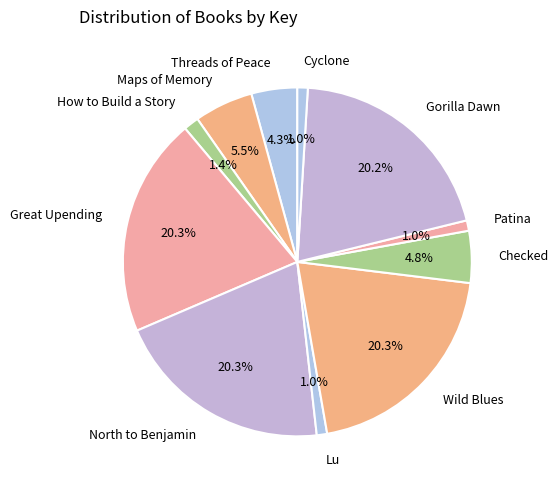

Do Maps of Memory and Cyclone together represent more than half of the pie?

No